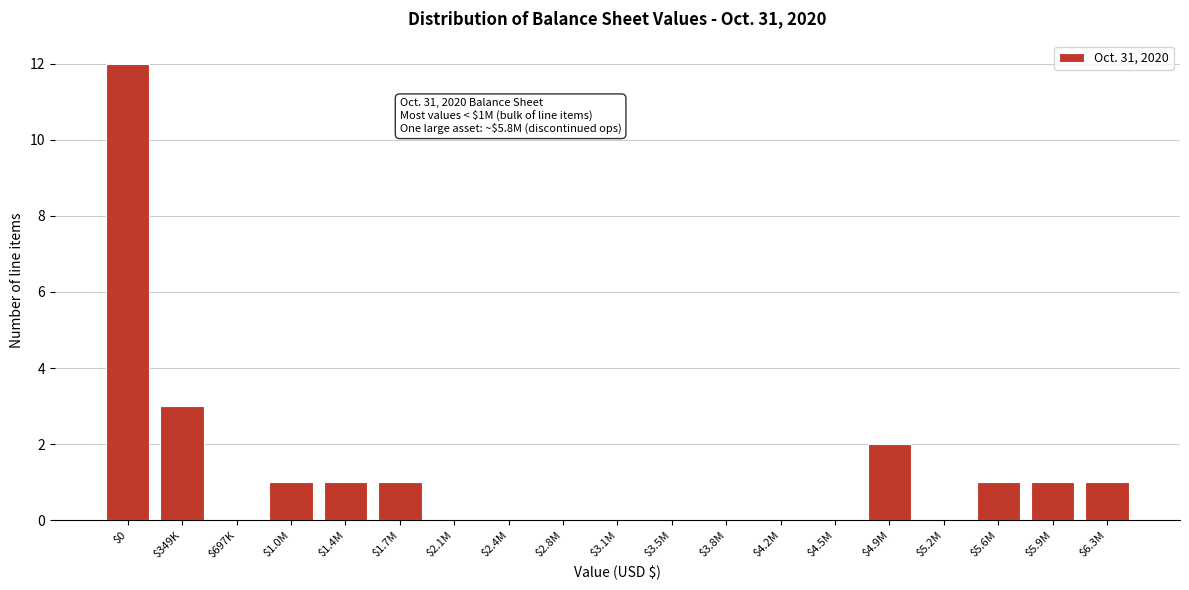

What is the greatest value displayed?

12